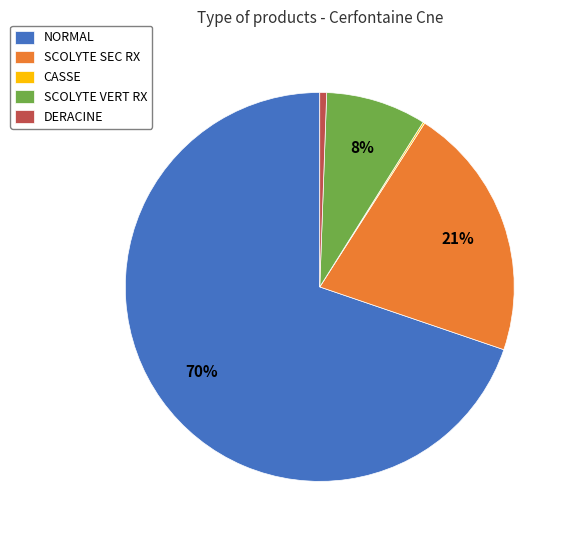

To the nearest percent, what is the difference between the NORMAL and DERACINE slice percentages?

69%